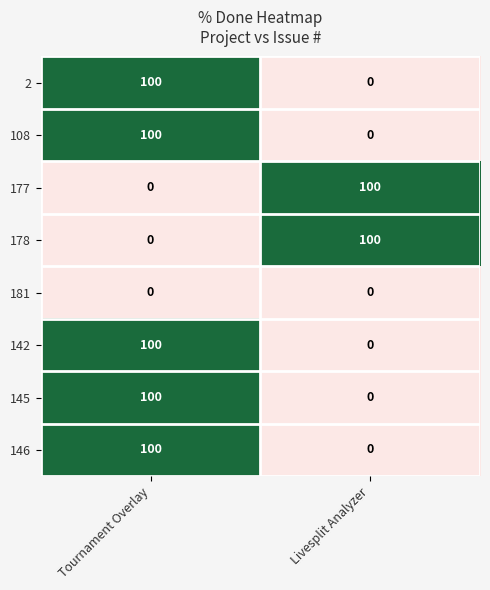

True or false: 145 has a value of 0 at Livesplit Analyzer.

True